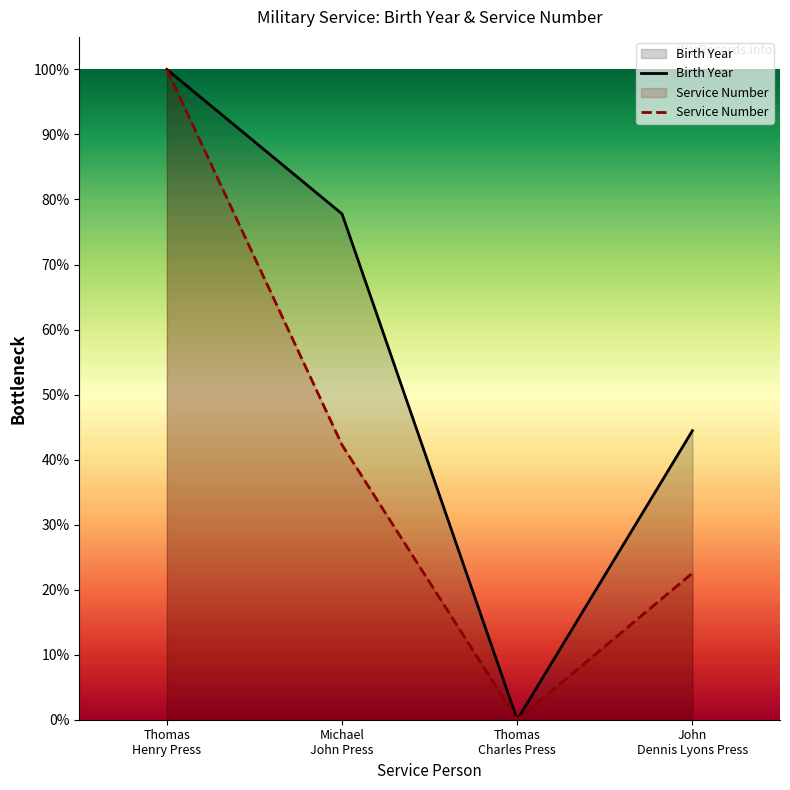

Is the value of Birth Year at John
Dennis Lyons Press greater than the value of Service Number at Michael
John Press?

Yes